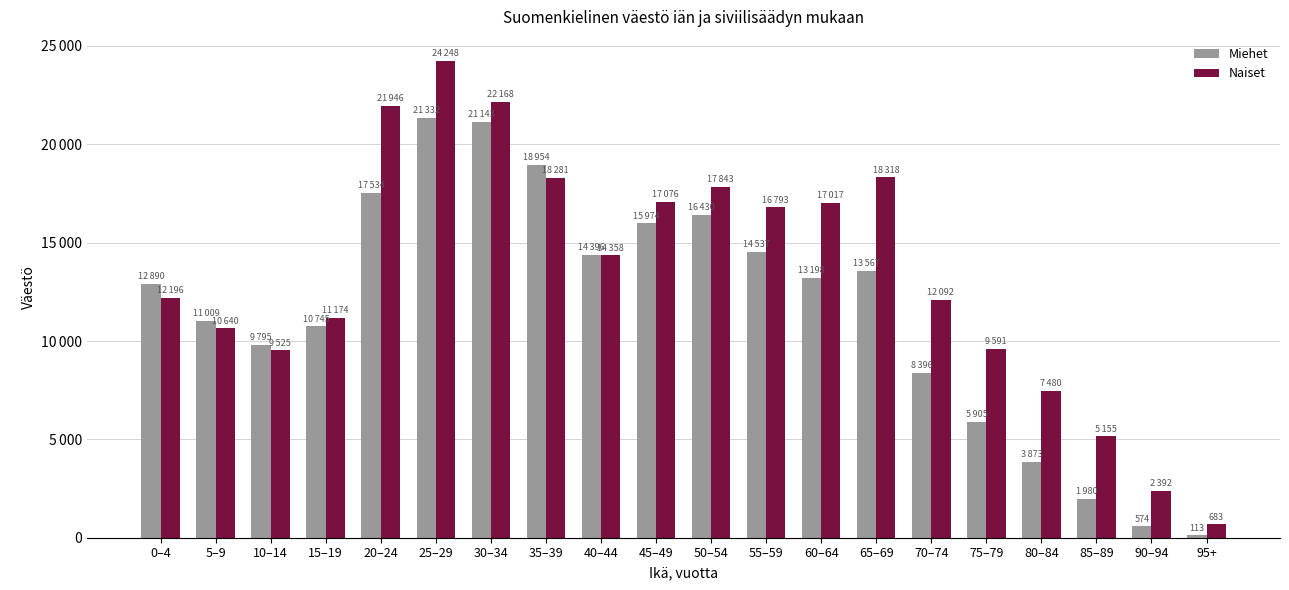

At which category does the chart reach its minimum across all series?

95+